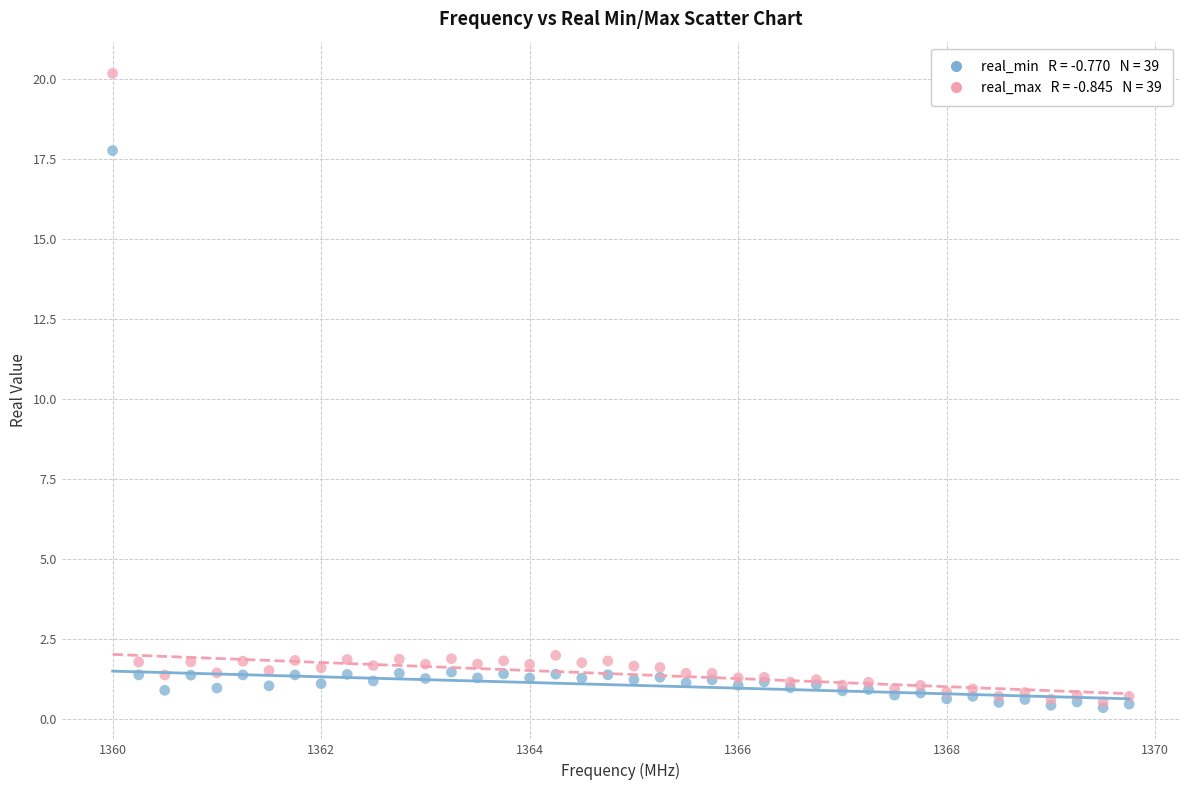

Across all series, what Y value is closest to 10?

17.8